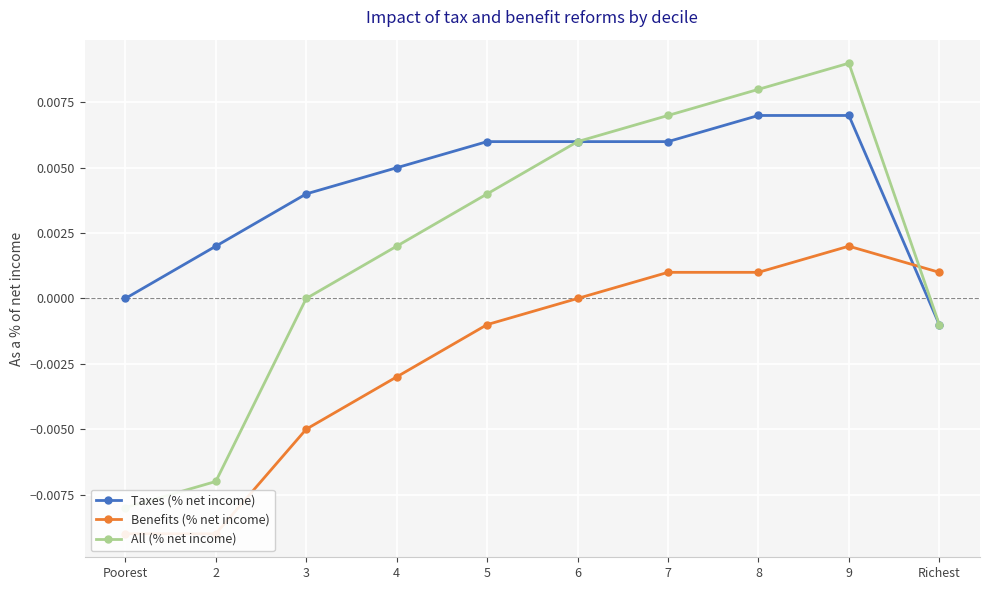

How many negative values does the All (% net income) series have?

3